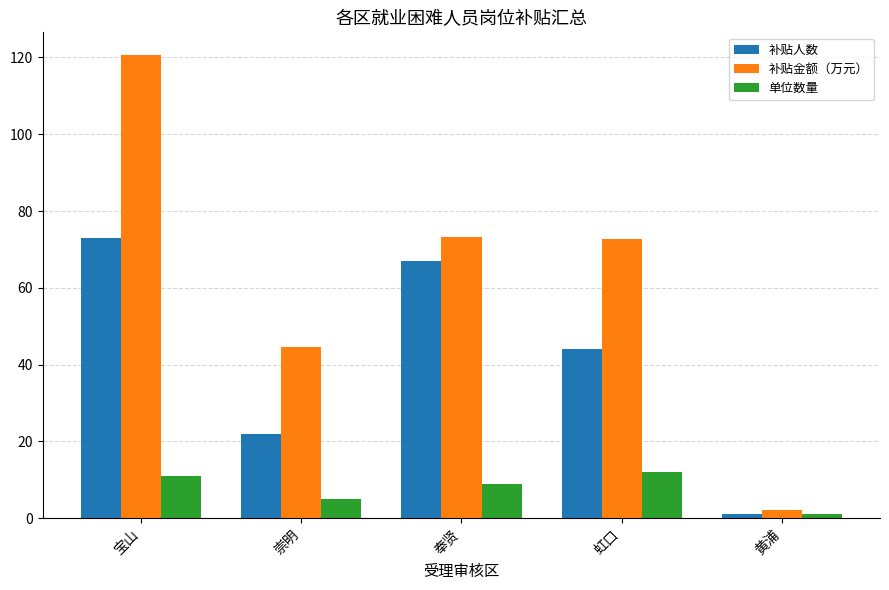

What is the total value across all series at 崇明?

71.7